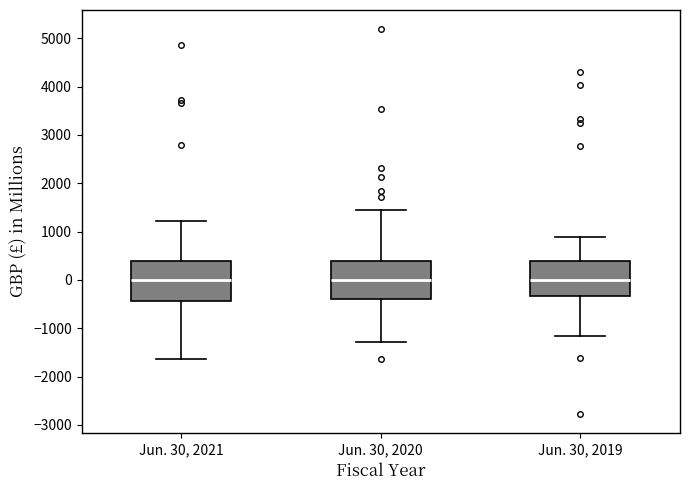

Where does the lower whisker of the box for Jun. 30, 2021 end on the y-axis? The values are not printed on the chart, so give them approximately, as read against the axis.

-1600